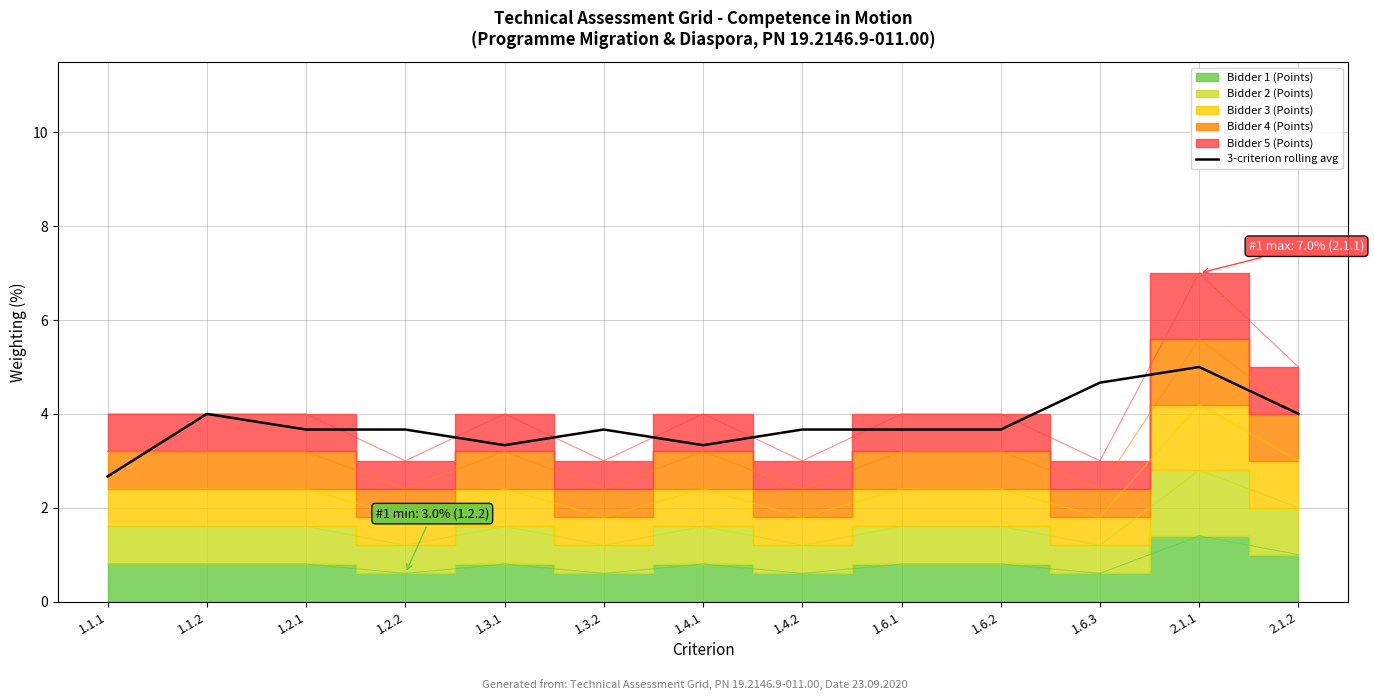

Reading left to right, extract all data points from this chart.

1.1.1=2.7	1.1.2=4.0	1.2.1=3.7	1.2.2=3.7	1.3.1=3.3	1.3.2=3.7	1.4.1=3.3	1.4.2=3.7	1.6.1=3.7	1.6.2=3.7	1.6.3=4.7	2.1.1=5.0	2.1.2=4.0